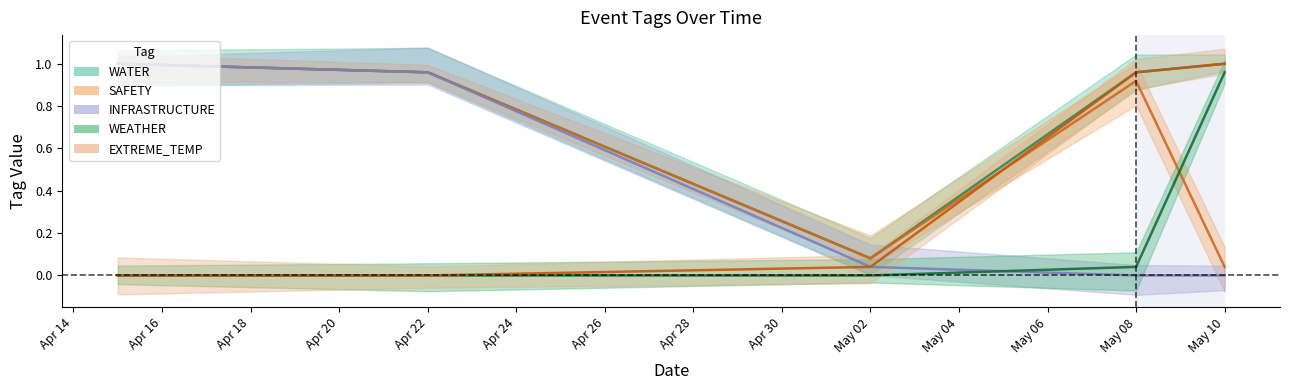

What are all the series names shown in the legend?

WATER, SAFETY, INFRASTRUCTURE, WEATHER, EXTREME_TEMP